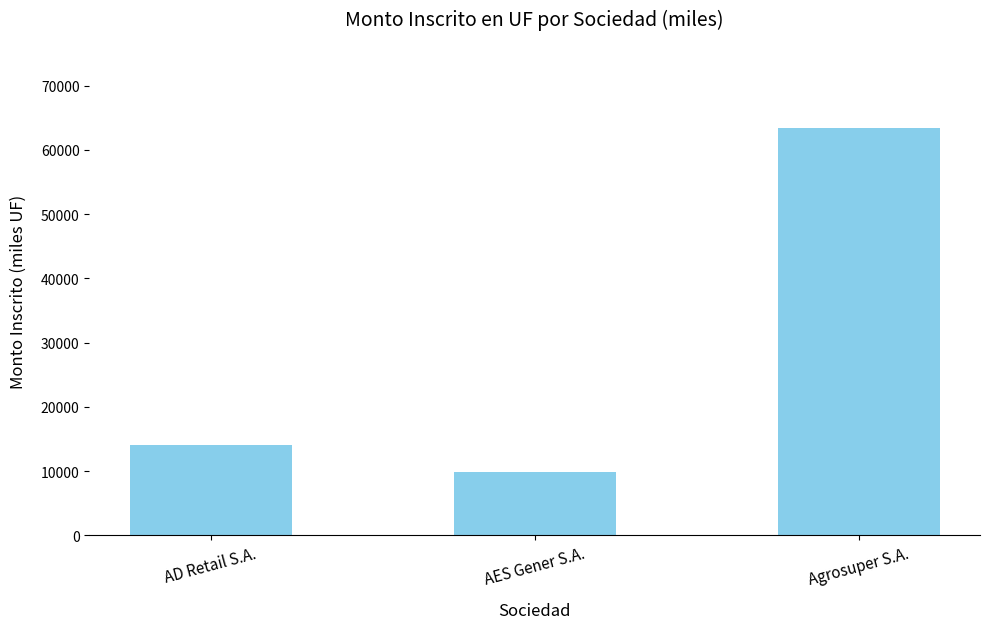

Count the number of data series in this chart.

1